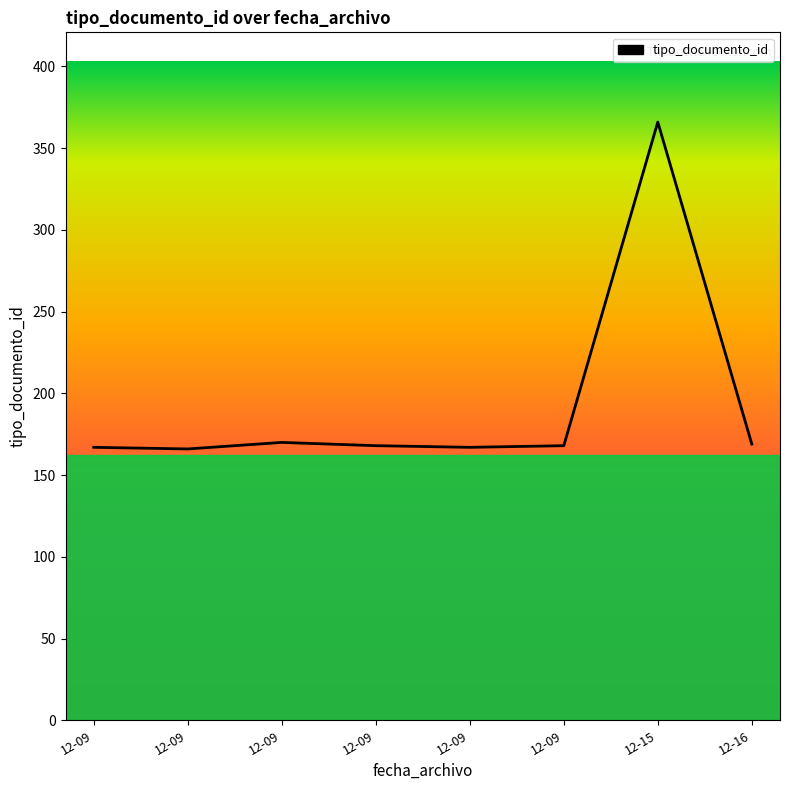

Where does the data first go above 168?

12-09